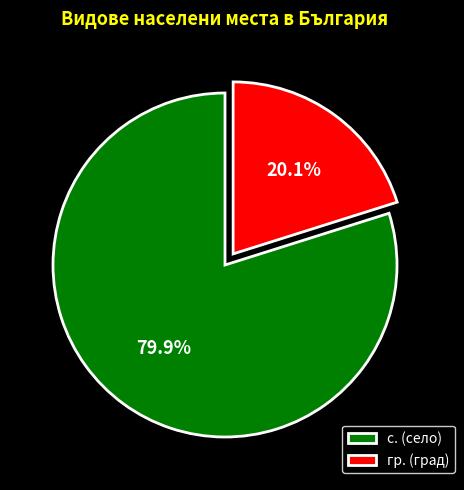

Rank the categories by value from highest to lowest.

с., гр.